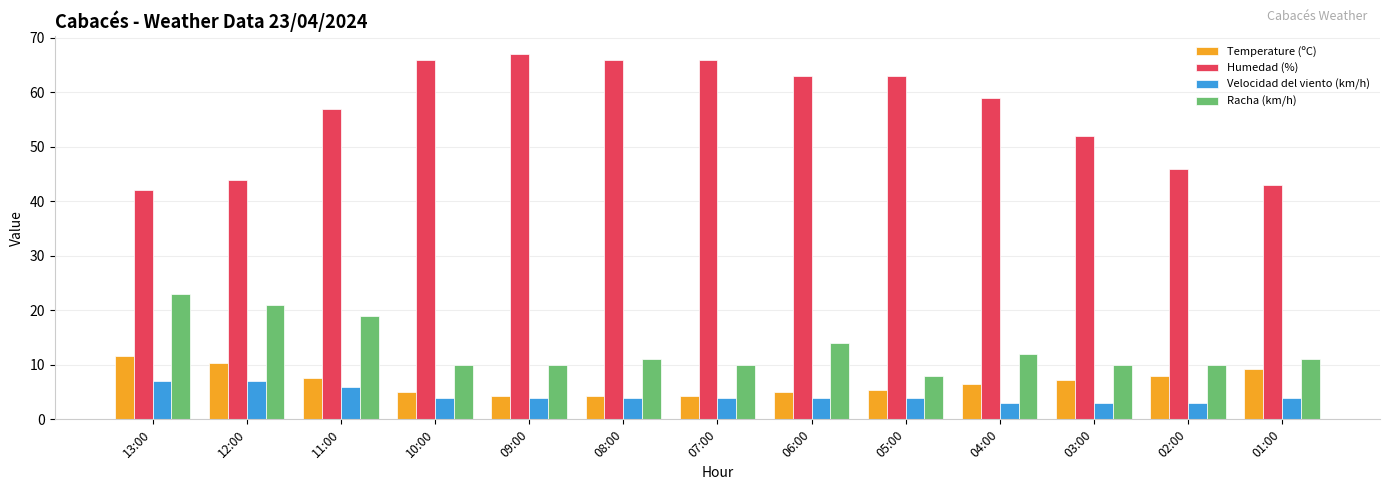

Rank the series by their maximum value, from highest to lowest.

Humedad (%), Racha (km/h), Temperature (ºC), Velocidad del viento (km/h)